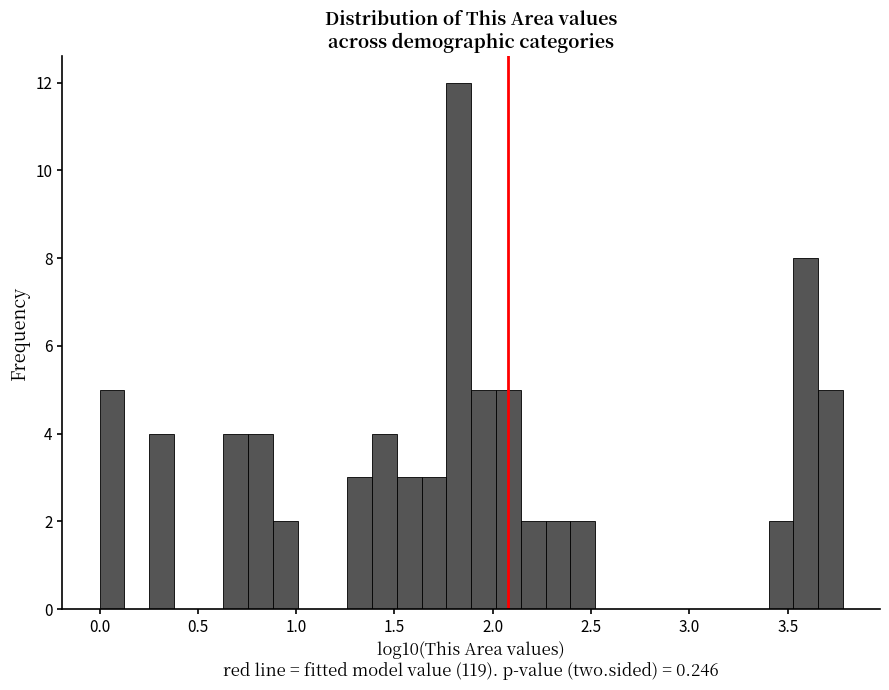

Read against the x-axis, roughly where is the centre of the tallest bar?

1.85